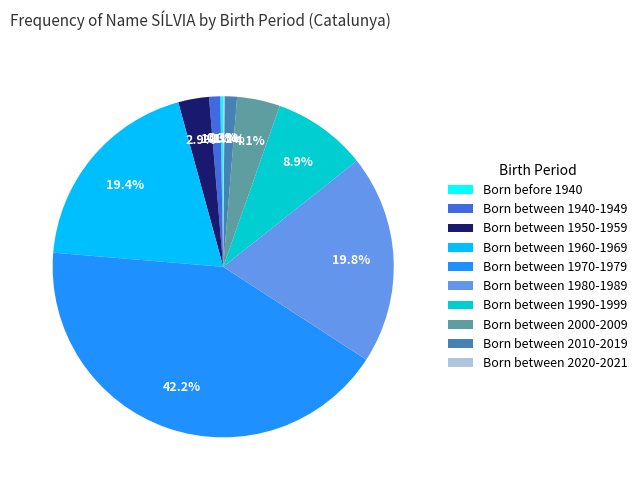

To the nearest percent, what percentage of the pie is Born between 1980-1989?

20%